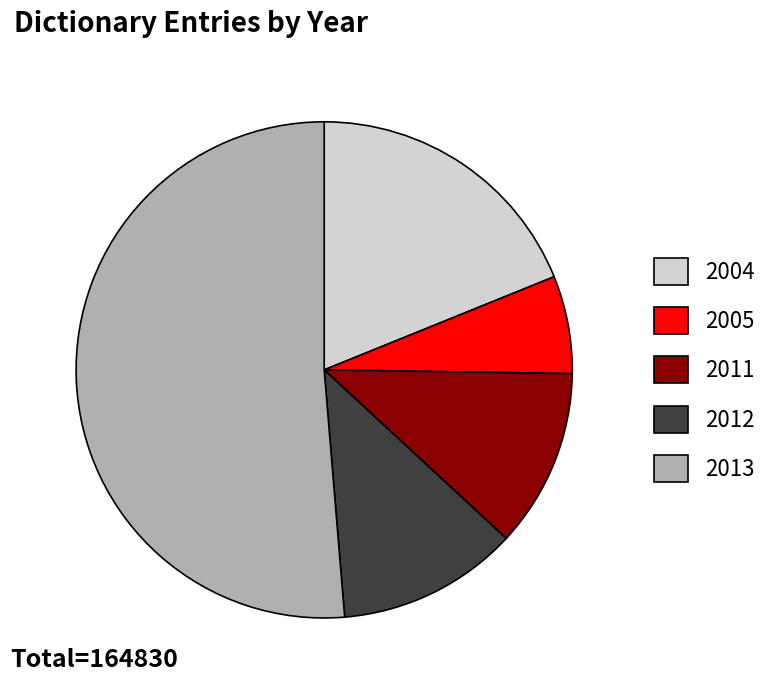

Does any single category account for the majority?

Yes